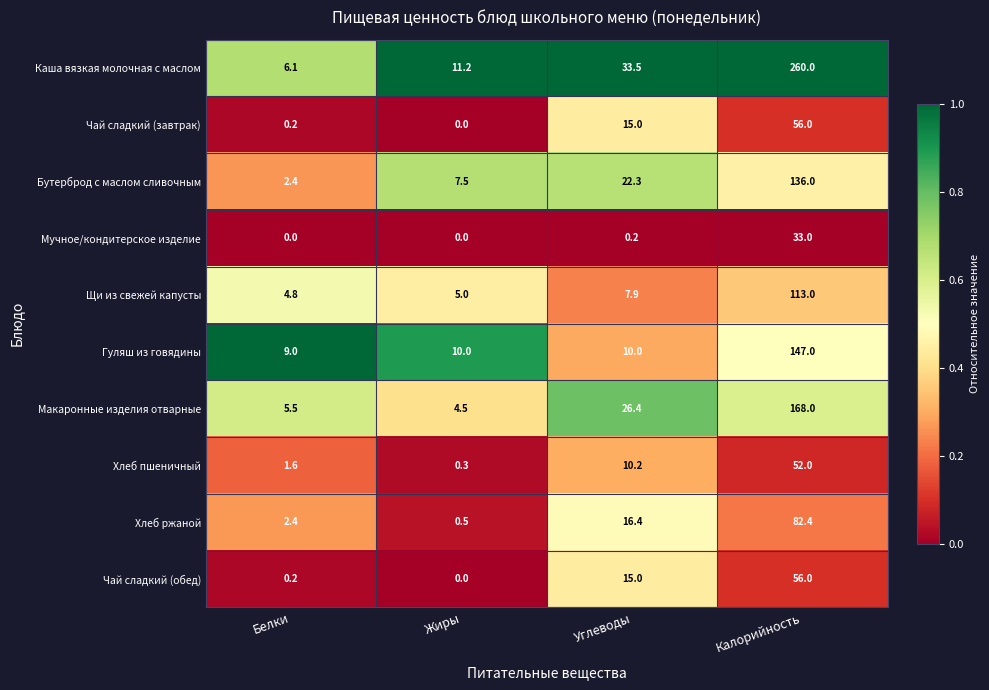

What is the sum of the Макаронные изделия отварные values at Жиры and Белки?

10.0